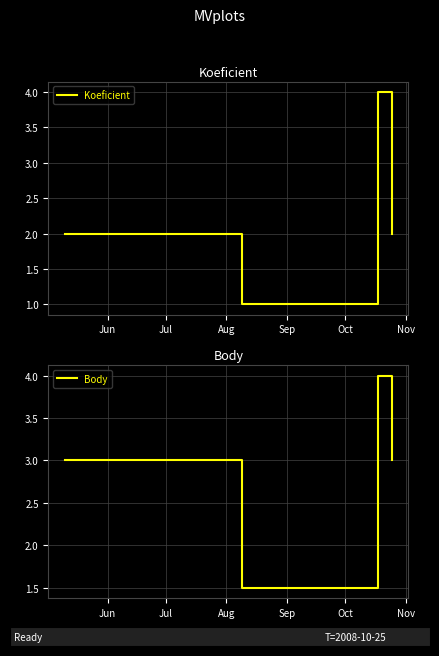

Which series has the largest total across all categories?

Body